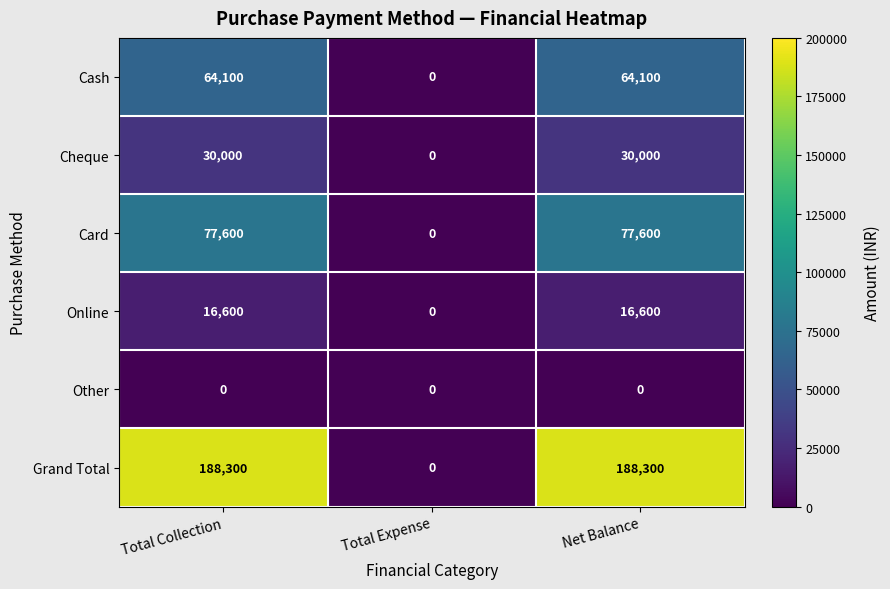

Reading right to left, what are all the values shown in this chart?

Cash: 64100	0	64100
Cheque: 30000	0	30000
Card: 77600	0	77600
Online: 16600	0	16600
Other: 0	0	0
Grand Total: 188300	0	188300